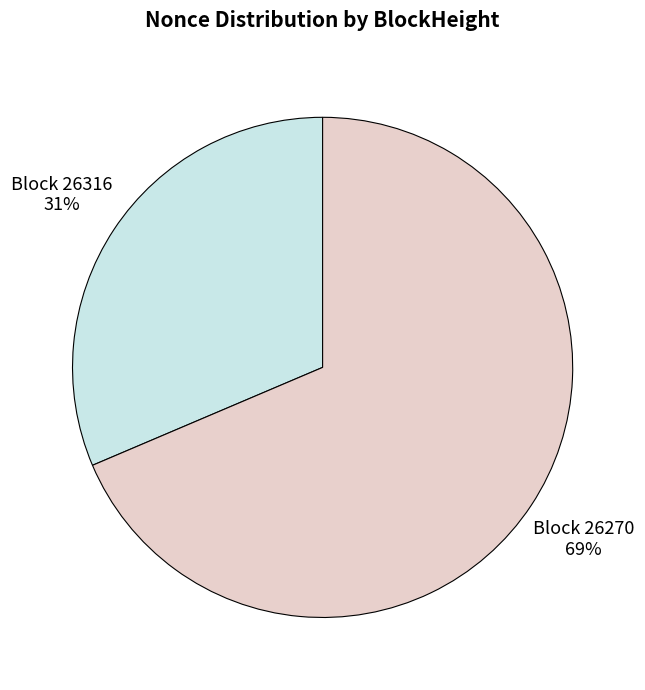

Is there any slice that represents more than half of the pie?

Yes